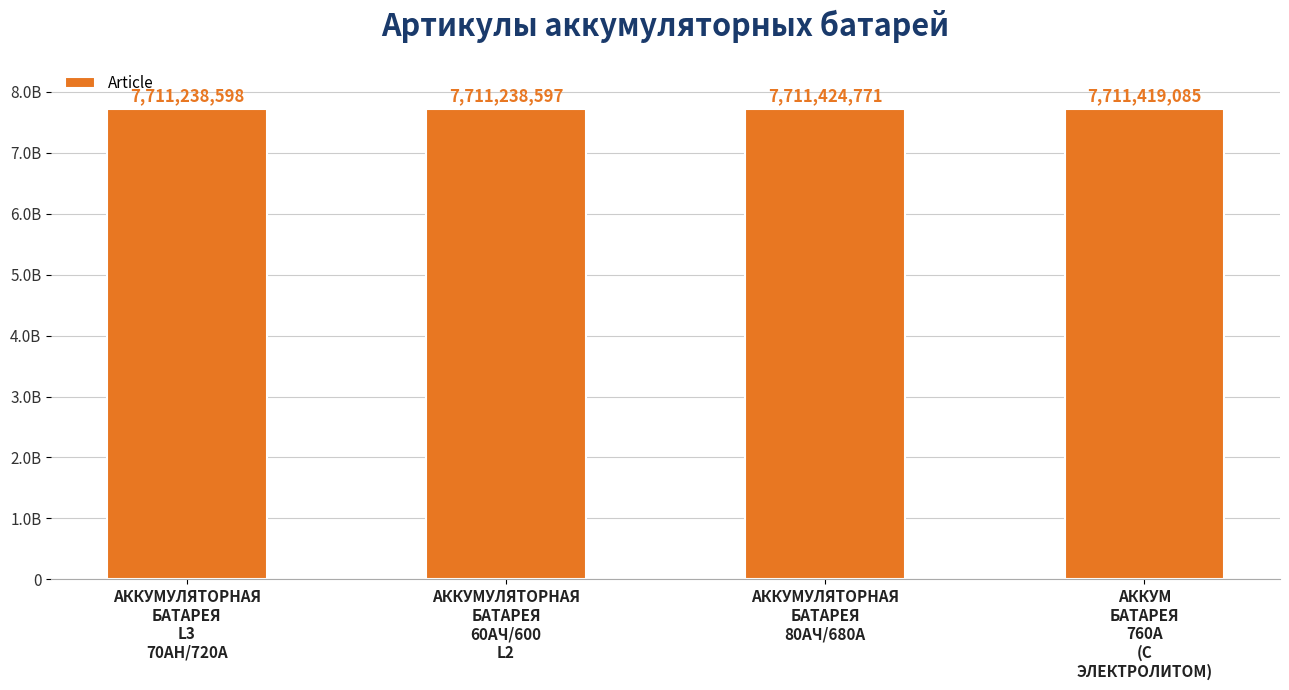

The chart shows a value of 10439977458 at АККУМУЛЯТОРНАЯ
БАТАРЕЯ
60AЧ/600
L2. True or false?

False